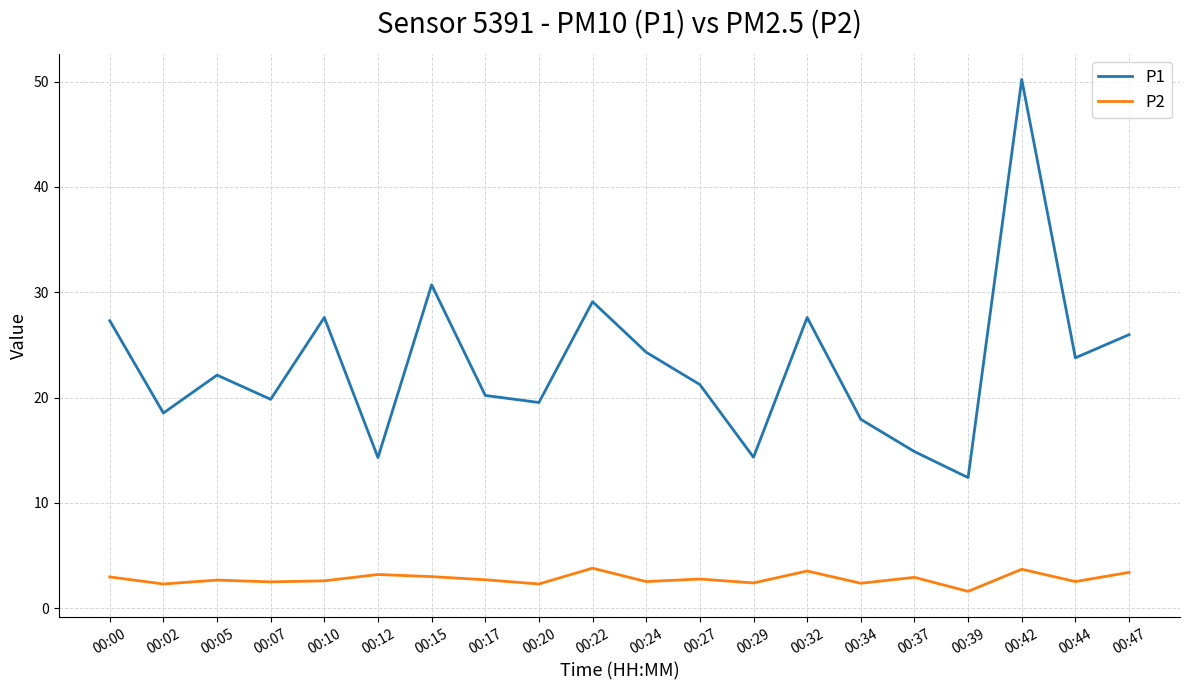

What is the difference between the maximum and minimum values in the P1 series?

37.8